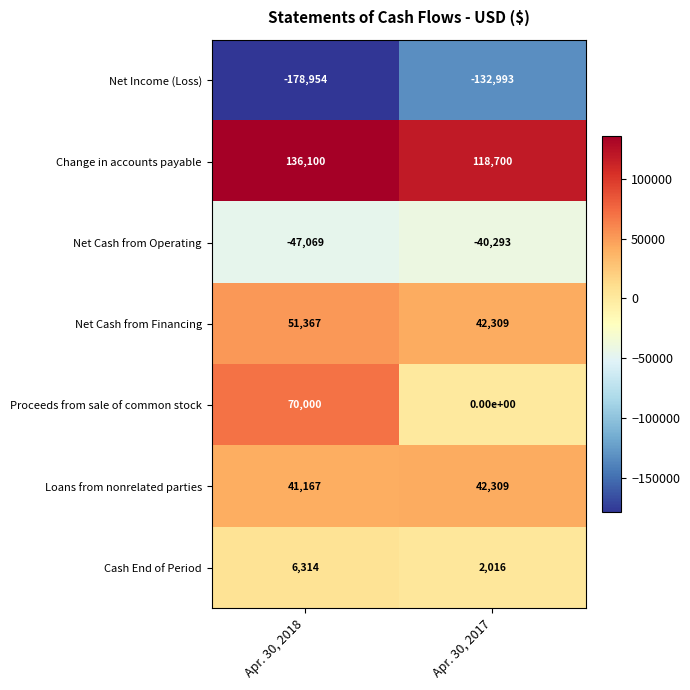

At which category is the sum across all series the highest?

Apr. 30, 2018